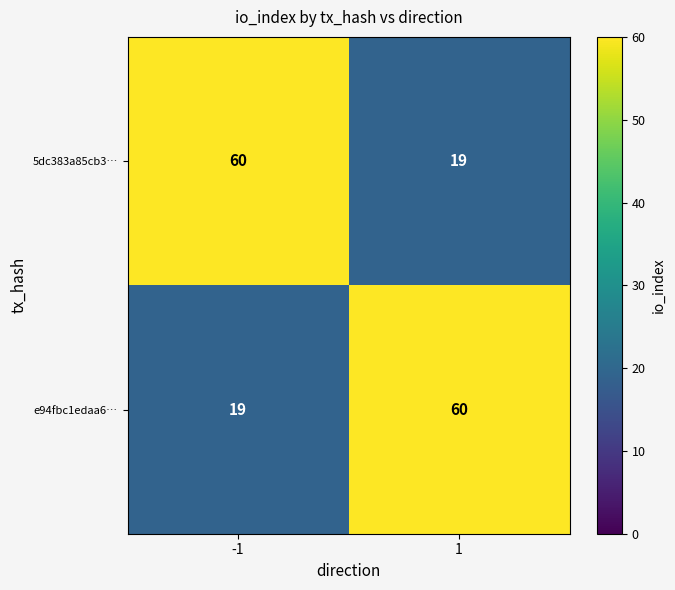

What is the total value across all series at -1?

79